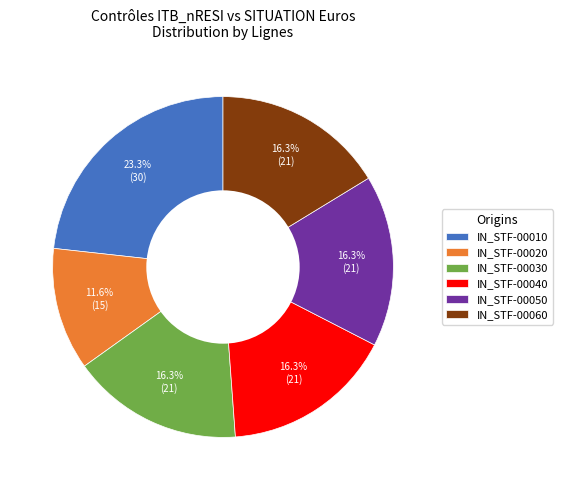

What is the ratio of the value at IN_STF-00040 to the value at IN_STF-00050?

1.0